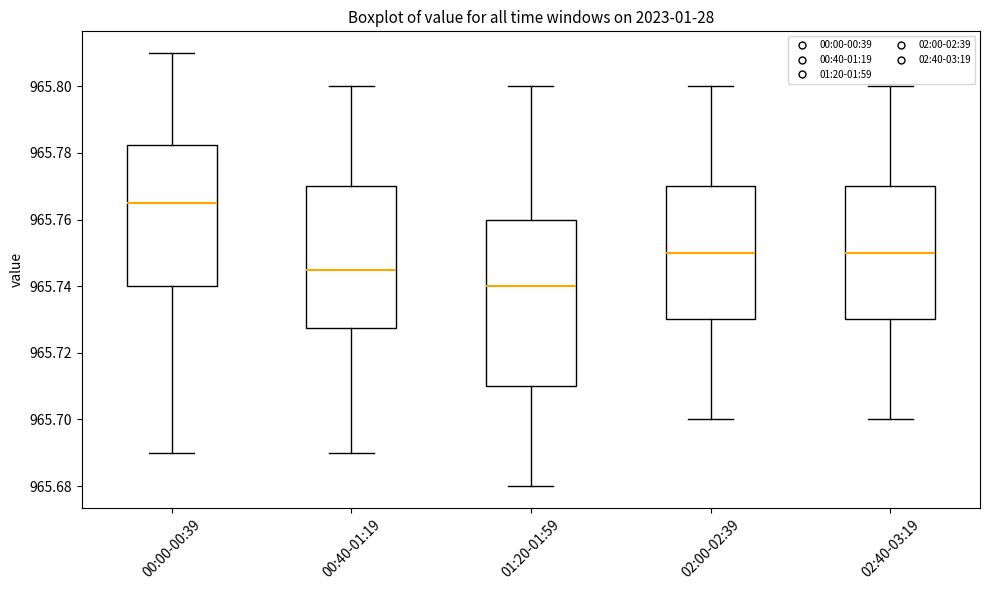

Which box has the lowest median line?

01:20-01:59